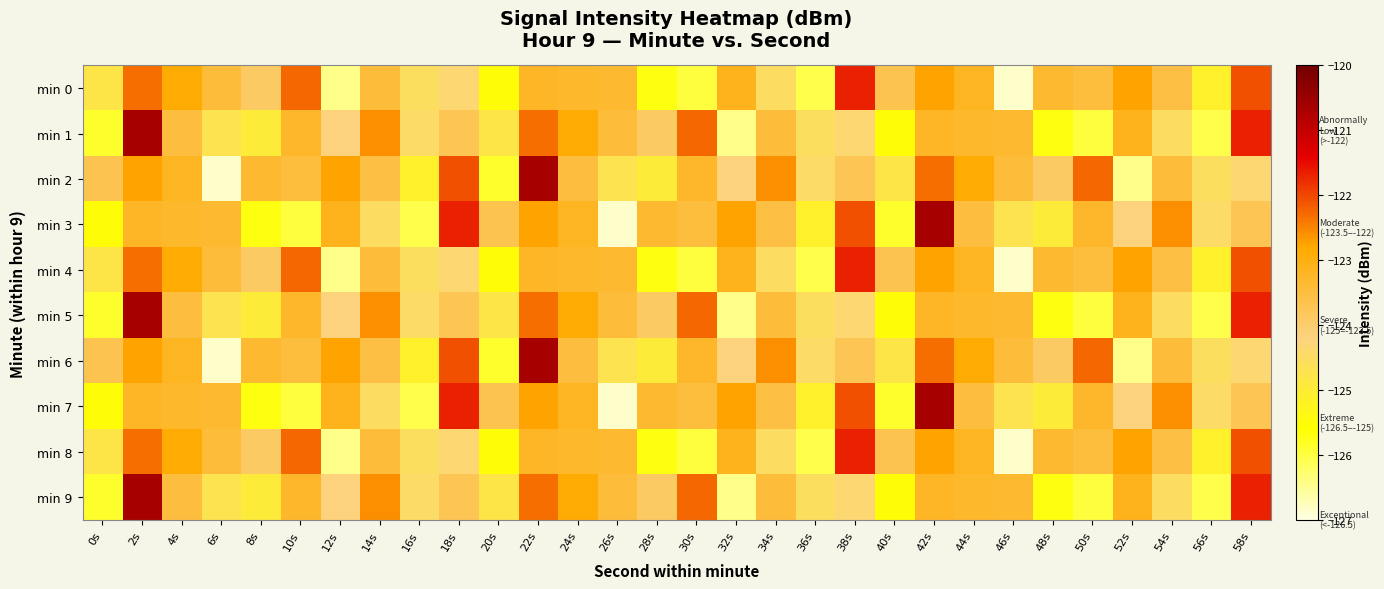

Which label corresponds to the smallest value in the chart?

46s